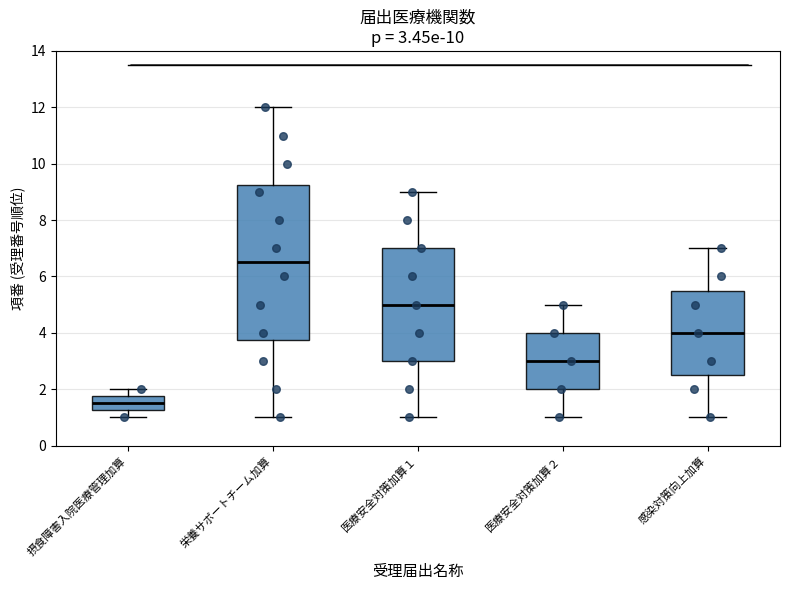

Which box has the highest median line?

栄養サポートチーム加算